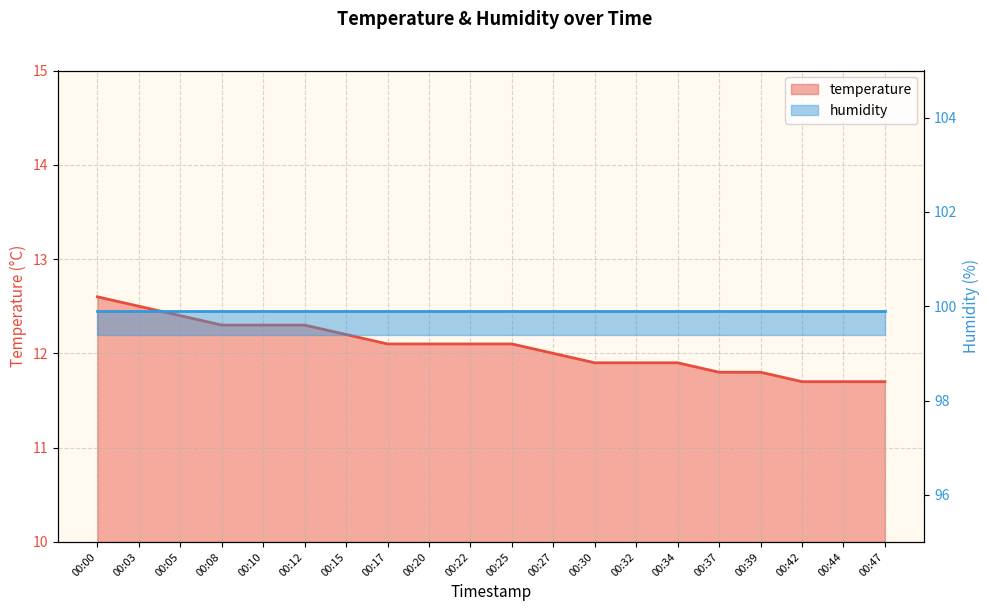

Rank the categories by value from highest to lowest.

00:00, 00:03, 00:05, 00:08, 00:10, 00:12, 00:15, 00:17, 00:20, 00:22, 00:25, 00:27, 00:30, 00:32, 00:34, 00:37, 00:39, 00:42, 00:44, 00:47